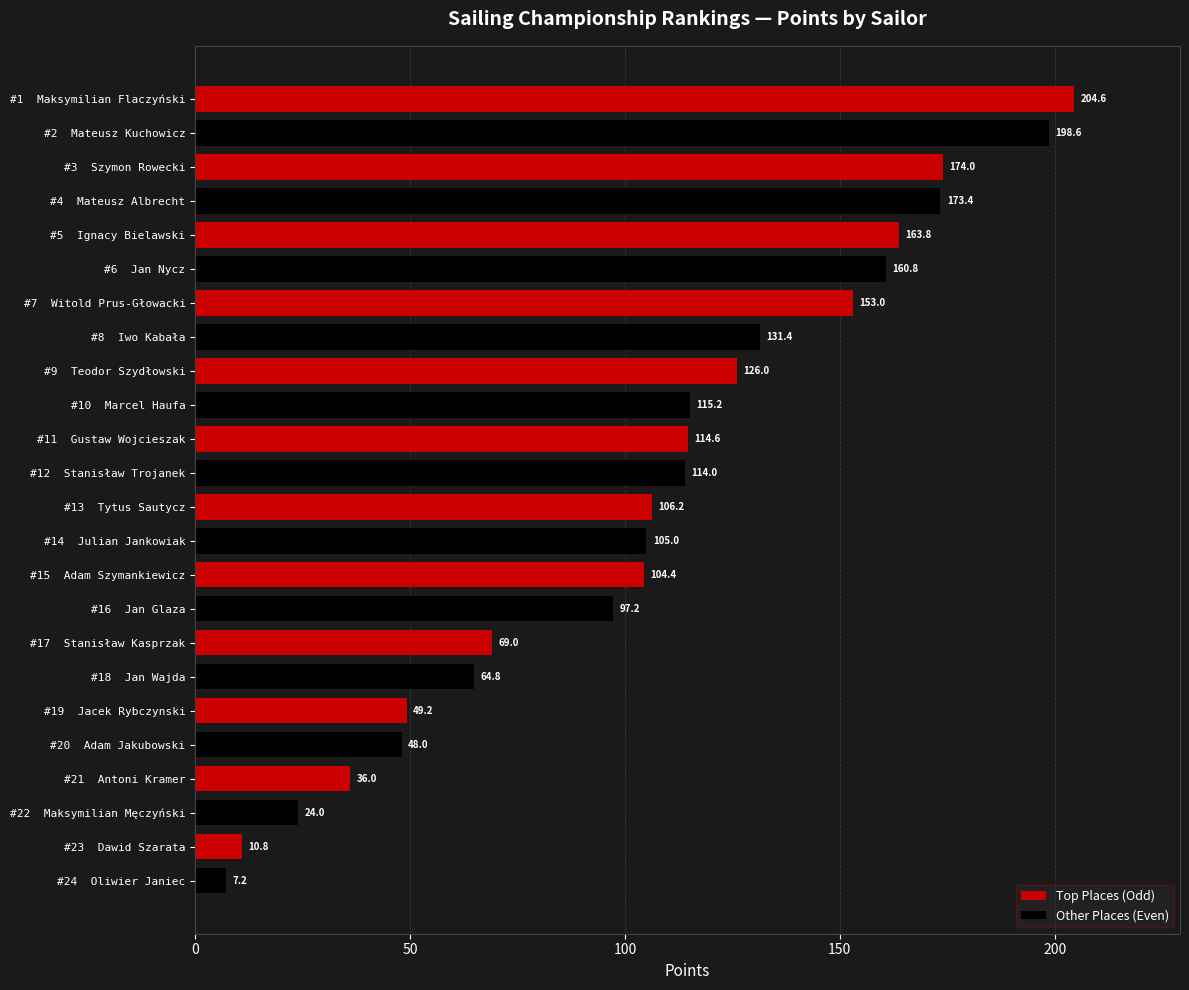

Are the bars horizontal?

Yes